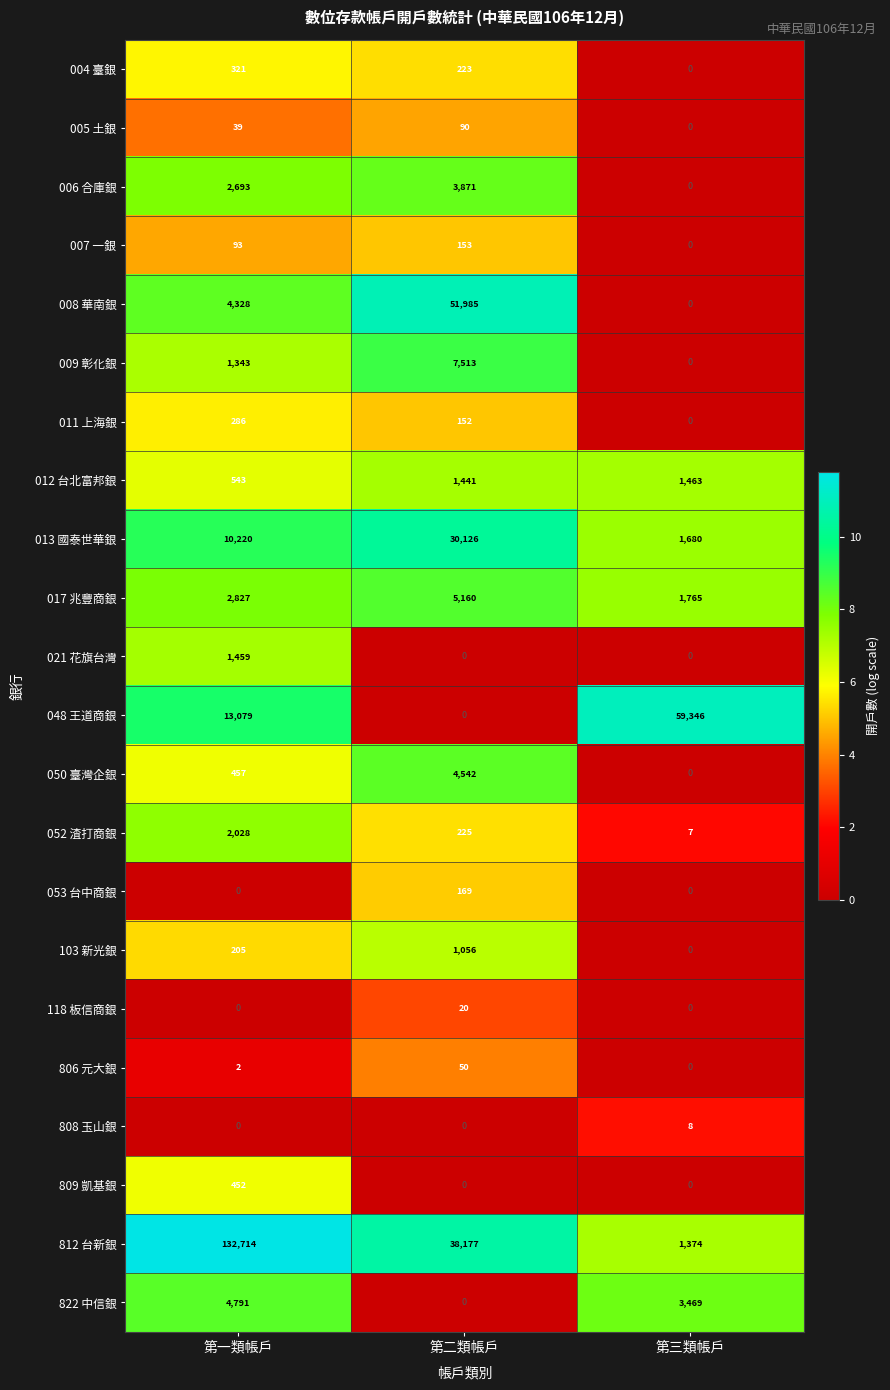

The 050 臺灣企銀 series shows 641 at 第一類帳戶. True or false?

False